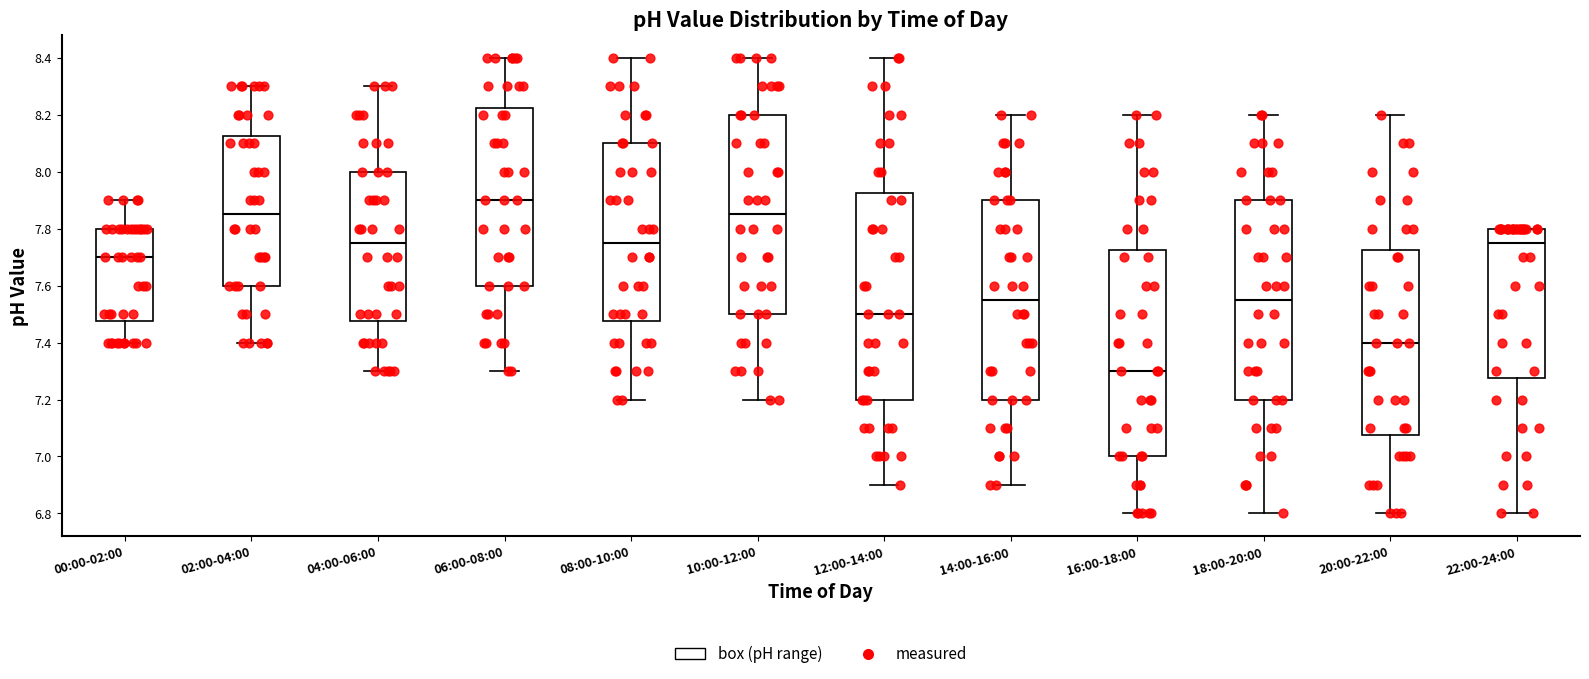

Reading left to right, transcribe this box plot: for each box, give where its median line is, the range the box spans, and where its two whiskers end, as read against the y-axis. The values are not printed on the chart, so give them approximately, as read against the axis.

00:00-02:00: median 7.70, box 7.48 to 7.80, whiskers 7.40 to 7.90
02:00-04:00: median 7.86, box 7.60 to 8.12, whiskers 7.40 to 8.30
04:00-06:00: median 7.76, box 7.48 to 8.00, whiskers 7.30 to 8.30
06:00-08:00: median 7.90, box 7.60 to 8.22, whiskers 7.30 to 8.40
08:00-10:00: median 7.76, box 7.48 to 8.10, whiskers 7.20 to 8.40
10:00-12:00: median 7.86, box 7.50 to 8.20, whiskers 7.20 to 8.40
12:00-14:00: median 7.50, box 7.20 to 7.92, whiskers 6.90 to 8.40
14:00-16:00: median 7.56, box 7.20 to 7.90, whiskers 6.90 to 8.20
16:00-18:00: median 7.30, box 7.00 to 7.72, whiskers 6.80 to 8.20
18:00-20:00: median 7.56, box 7.20 to 7.90, whiskers 6.80 to 8.20
20:00-22:00: median 7.40, box 7.08 to 7.72, whiskers 6.80 to 8.20
22:00-24:00: median 7.76, box 7.28 to 7.80, whiskers 6.80 to 7.80